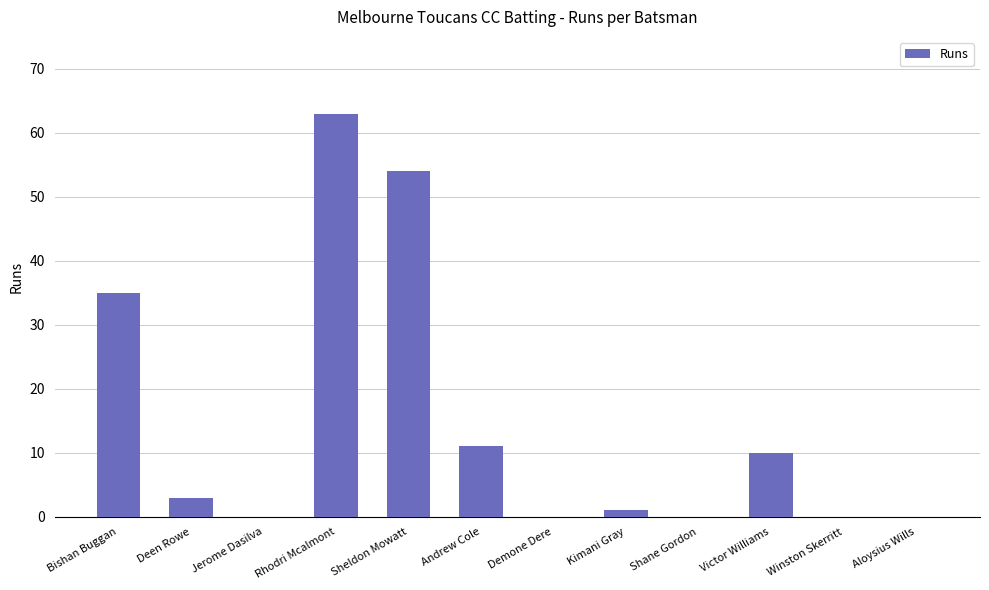

What is the maximum value shown in the chart?

63